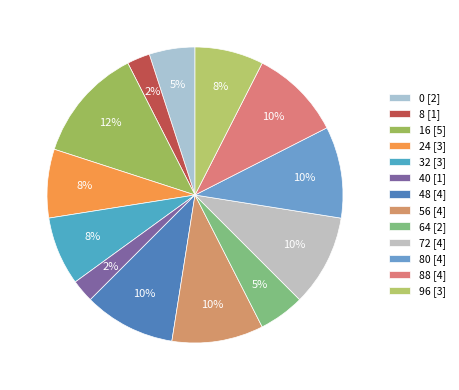

How many slices are in this pie chart?

13